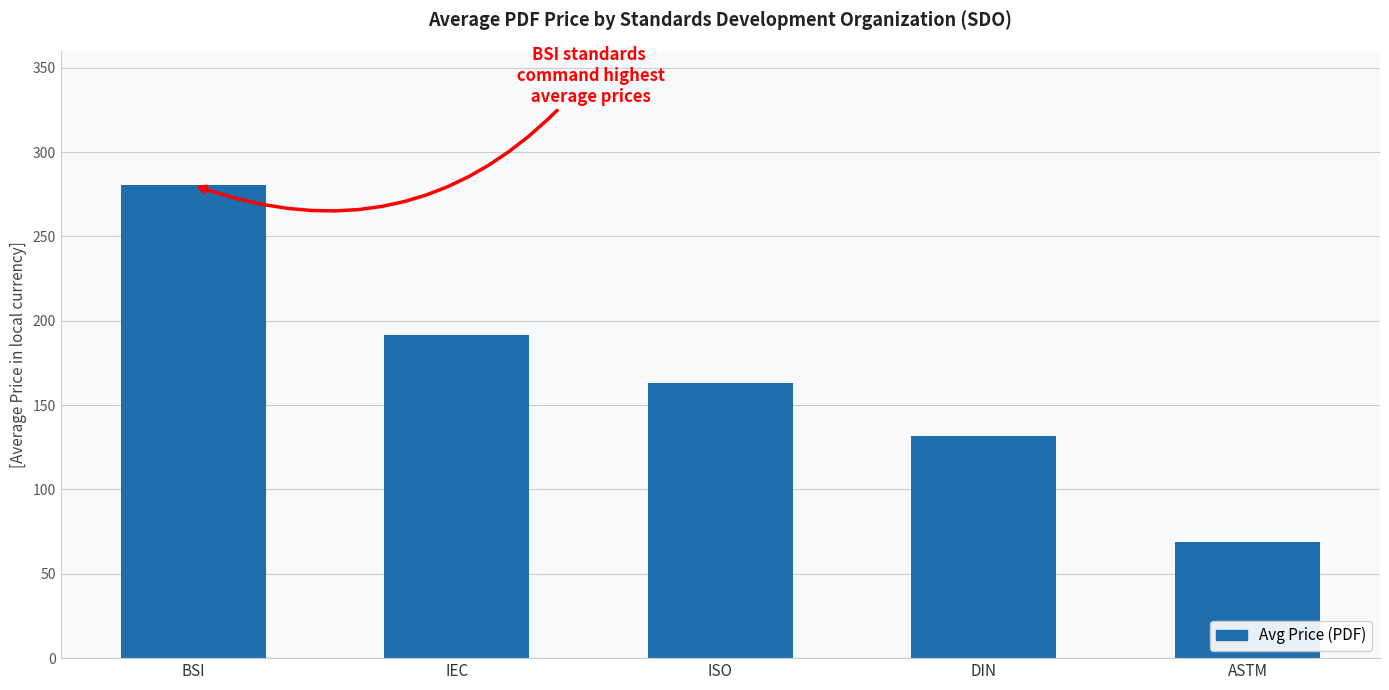

How many distinct data groups are displayed?

1